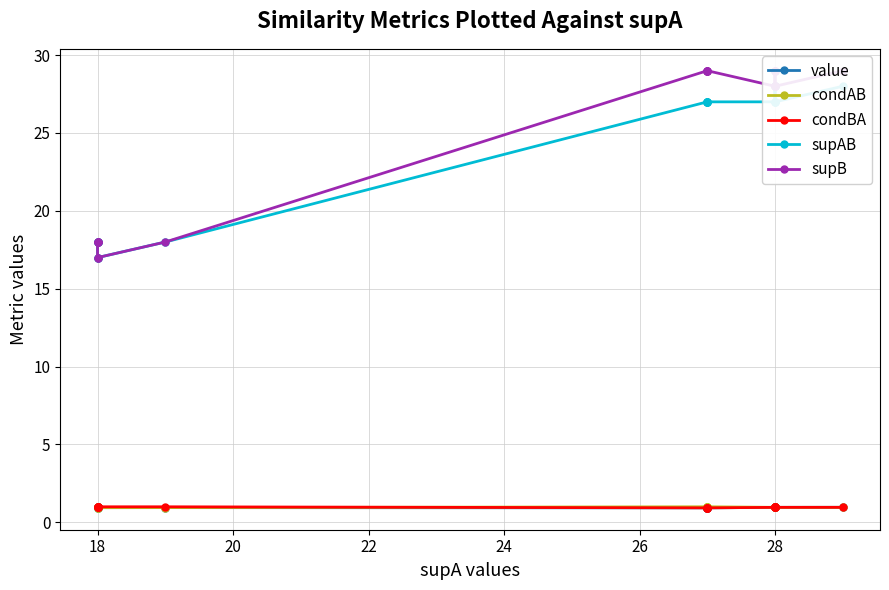

The value of supB at 18 is 39.5. True or false?

False